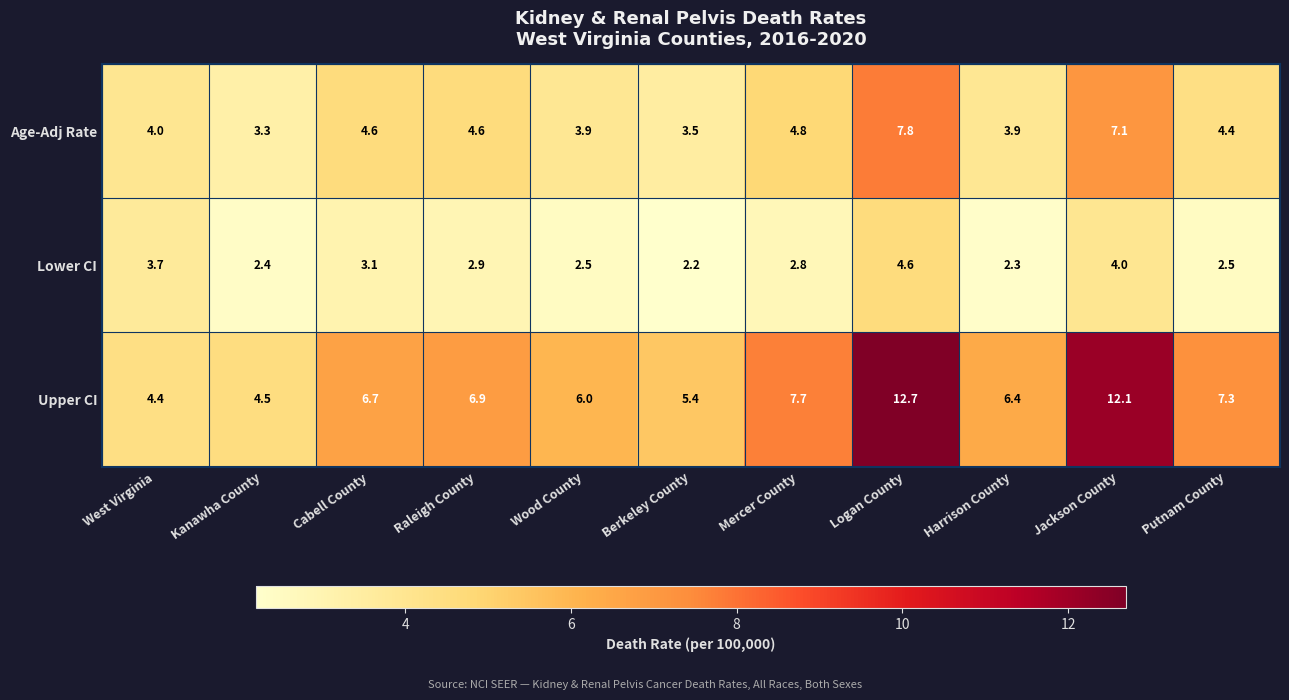

What is the difference between the highest and lowest values at West Virginia?

0.7